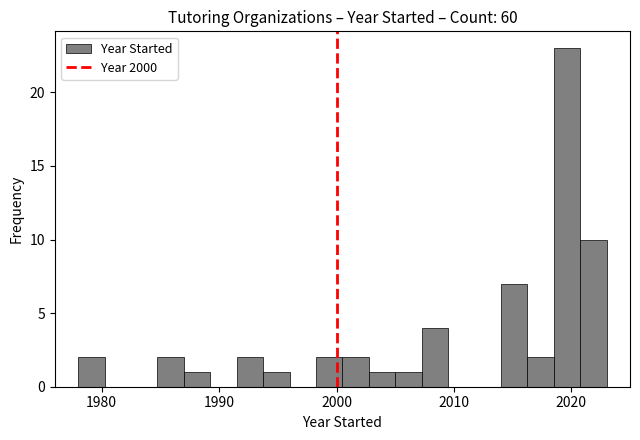

Around what value on the x-axis is the tallest bar? Give the approximate position of its centre, as read against the axis.

2020